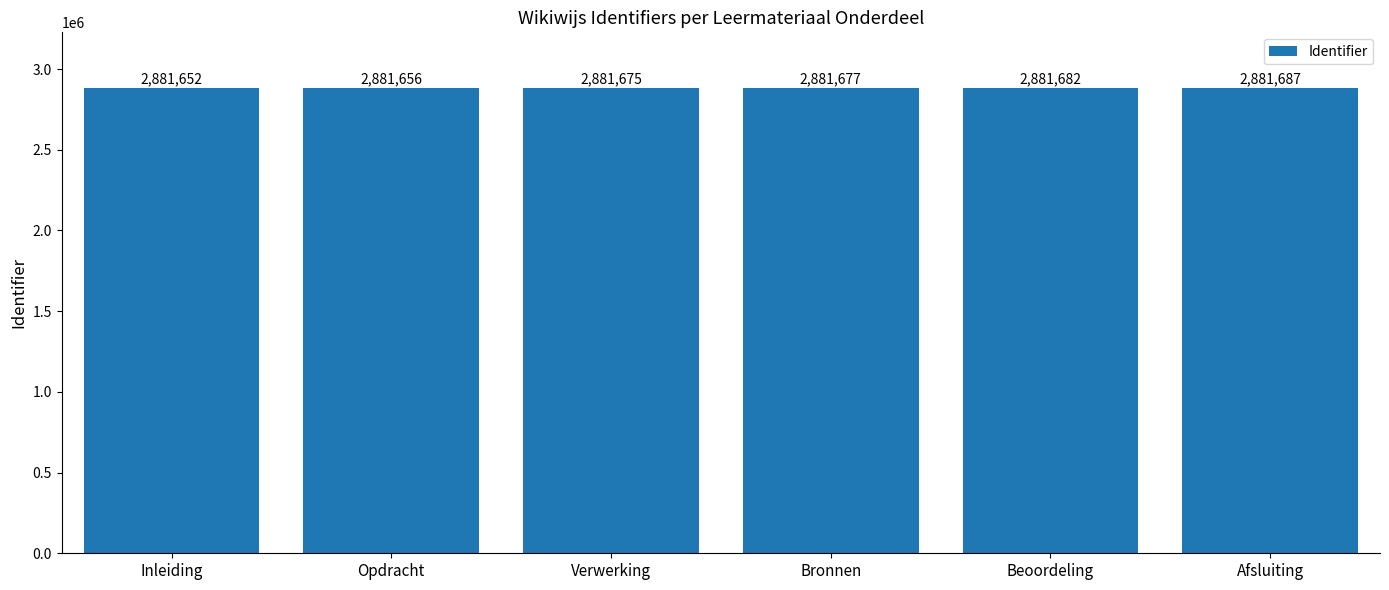

Rank the categories by value from lowest to highest.

Inleiding, Opdracht, Verwerking, Bronnen, Beoordeling, Afsluiting